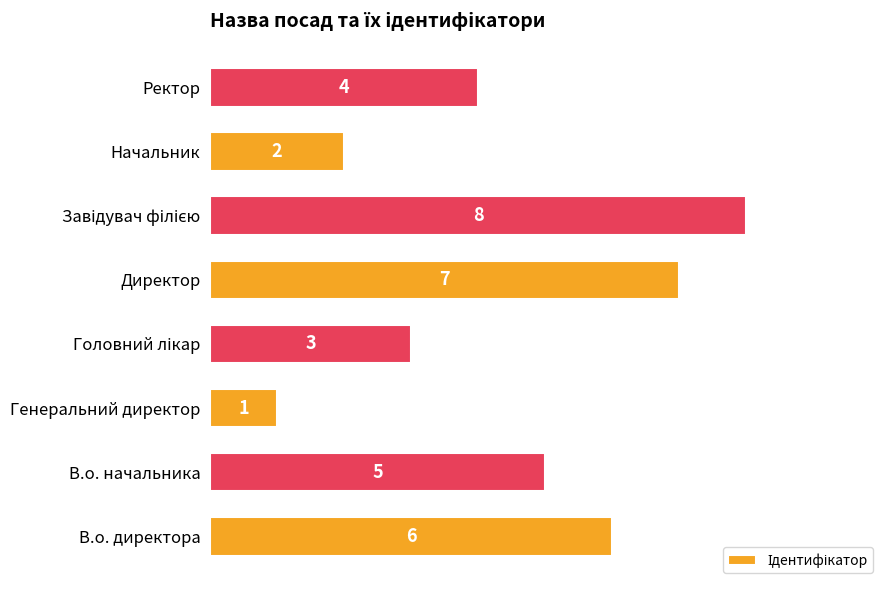

Reading bottom to top, what are all the values shown in this chart?

6	5	1	3	7	8	2	4